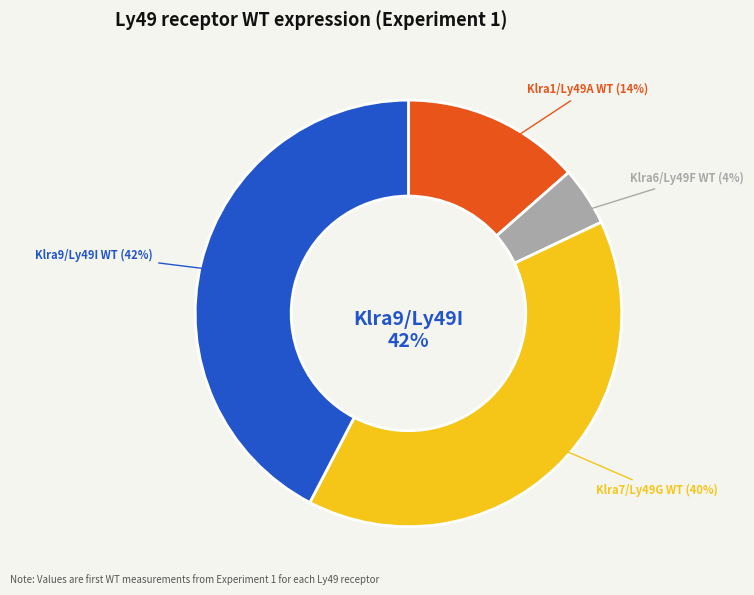

True or false: Klra7/Ly49G WT accounts for 40% of the total.

True